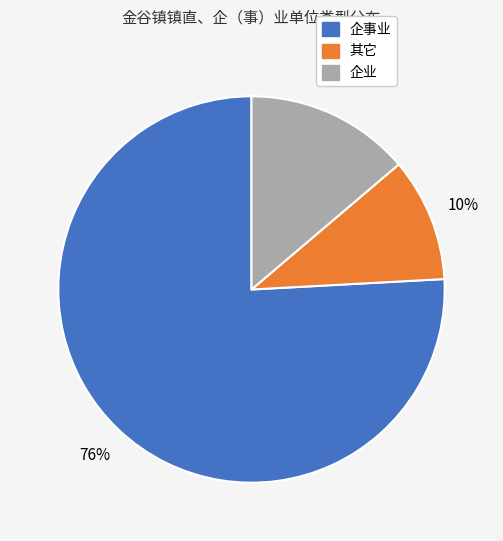

To the nearest percent, what percentage of the pie is 企事业?

76%